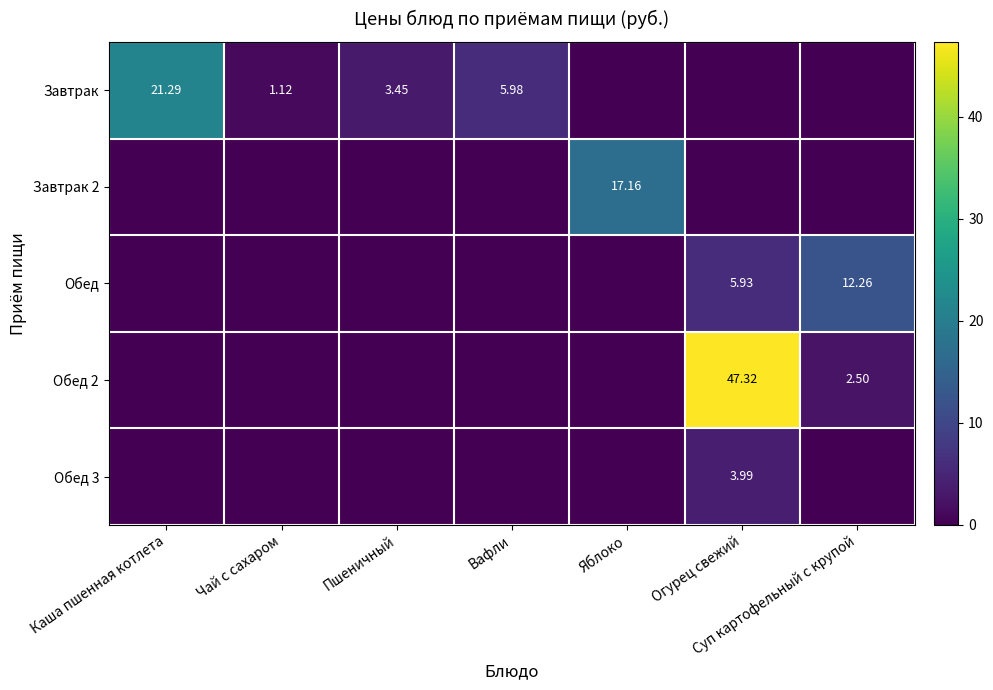

At how many categories does at least one series exceed 5?

5